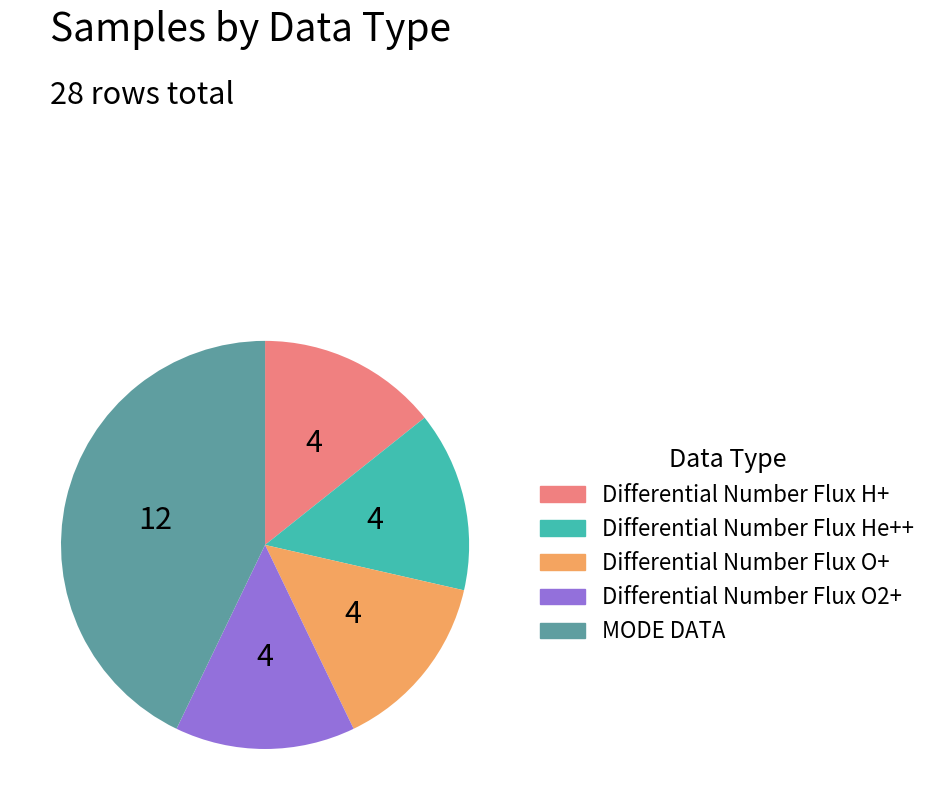

Is there any slice that represents more than half of the pie?

No